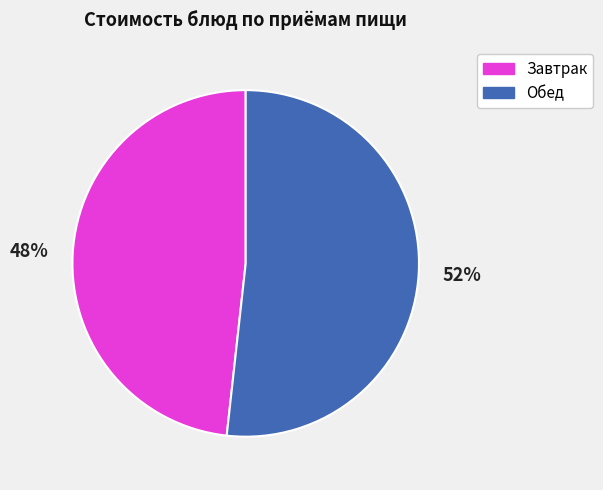

Count the number of slices in the pie.

2